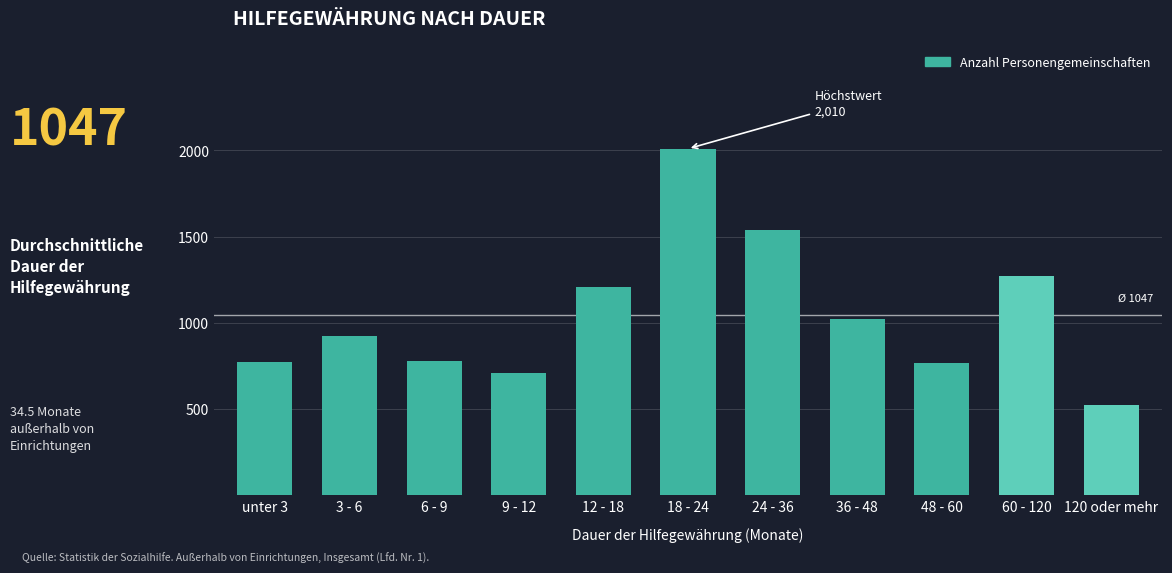

What is the difference between the values at 60 - 120 and 9 - 12?

560